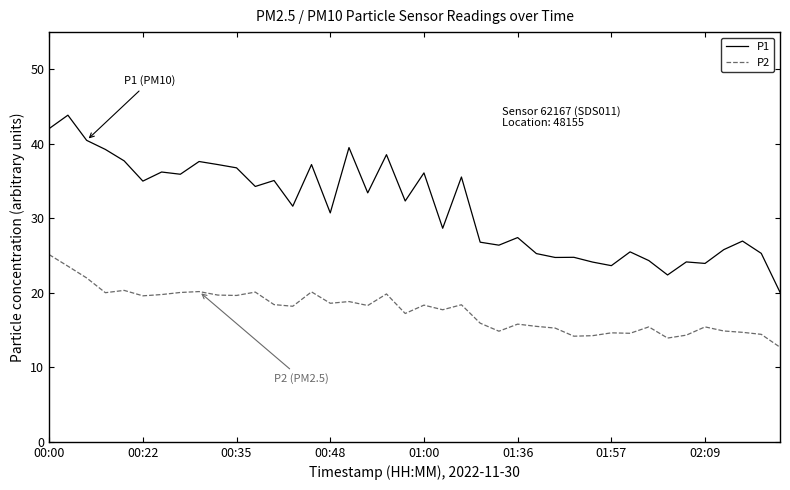

Which series has the widest spread of values?

P1